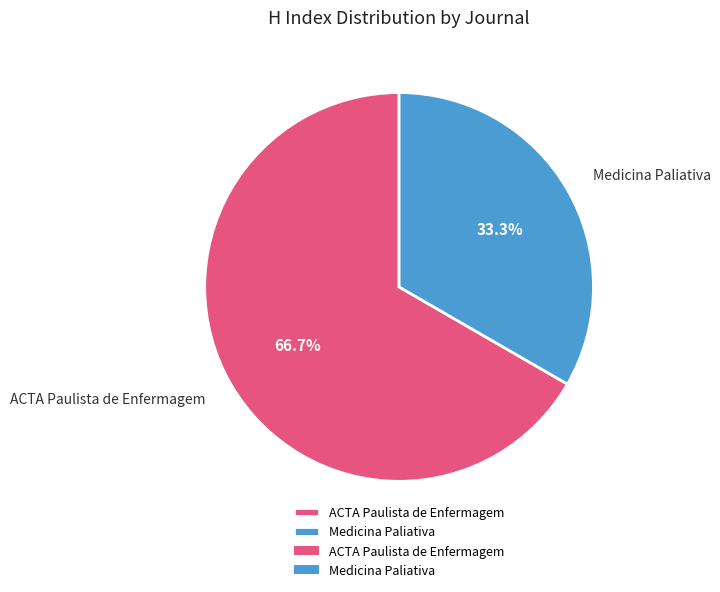

To the nearest percent, what is the difference between the largest and smallest slice percentages?

33%